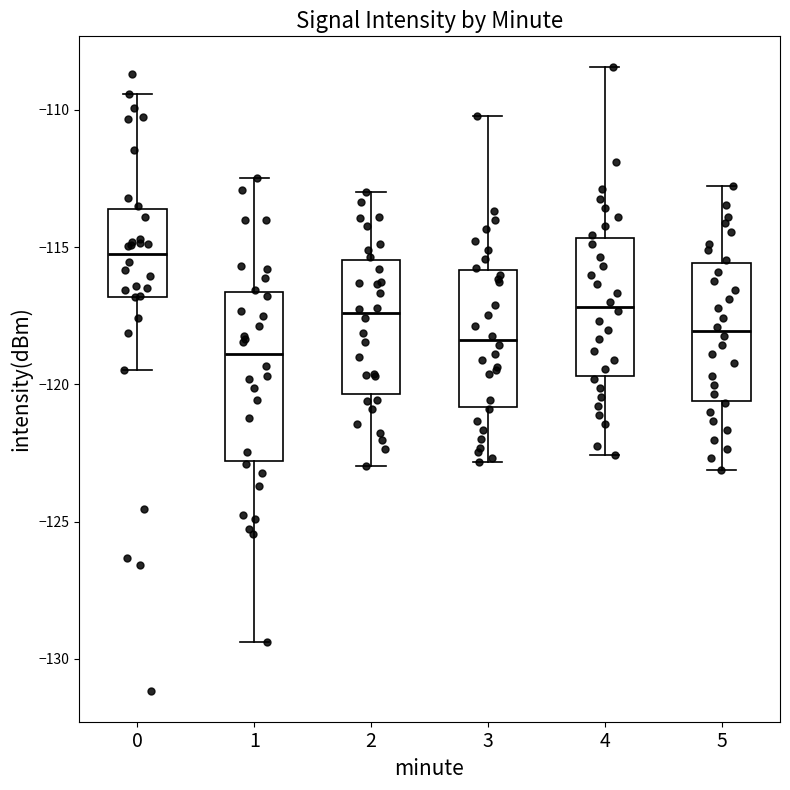

Which box has the highest median line?

0